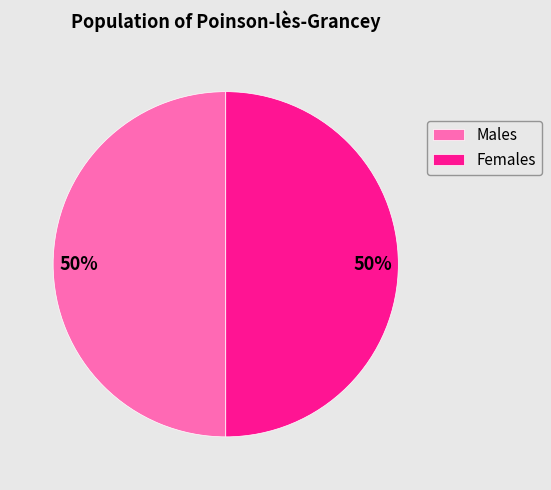

To the nearest percent, what percentage of the pie is Males?

50%